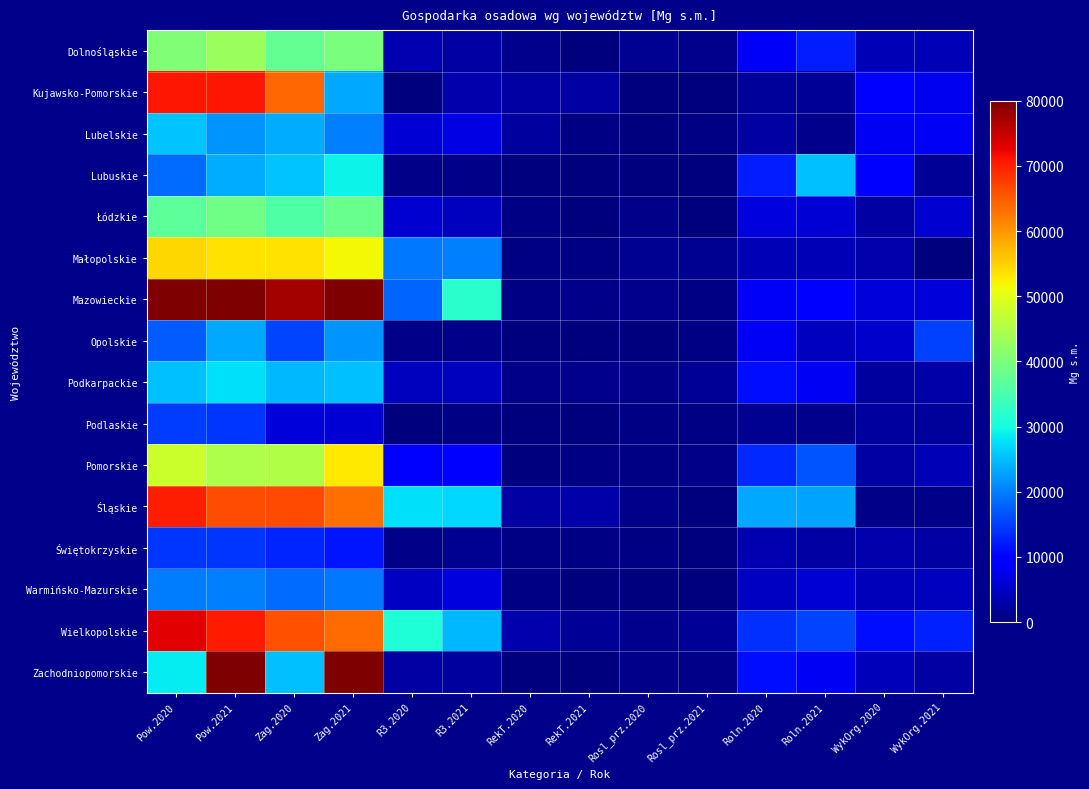

What is the total value across all series at Rosl_prz.2021?

9523